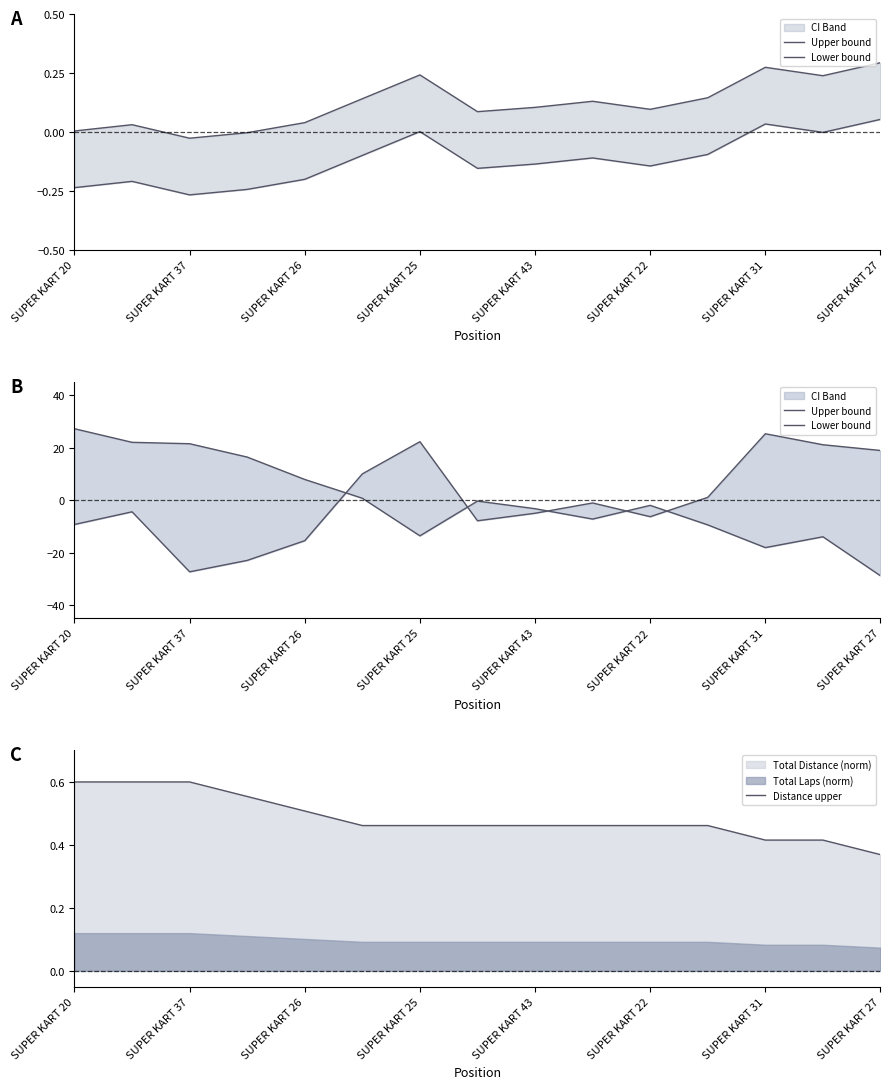

What is the lowest value of the Upper bound series?

-28.8